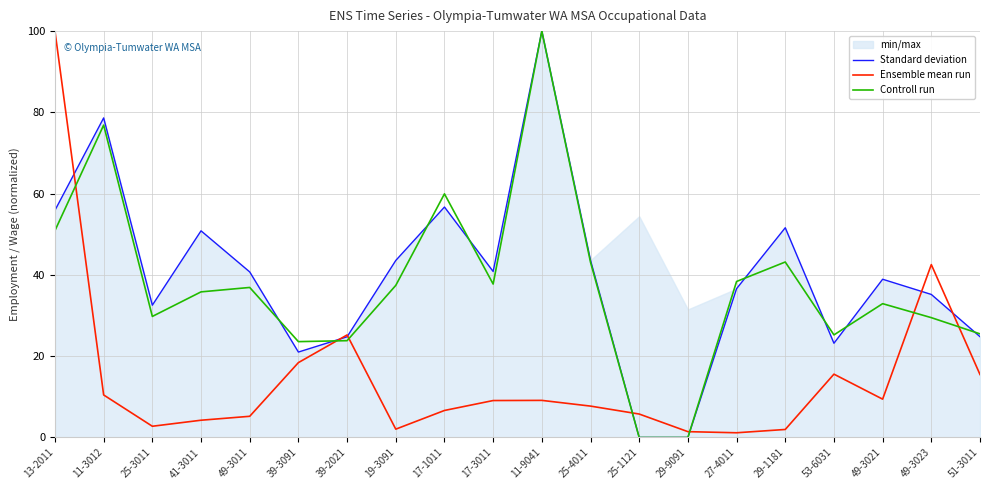

What is the difference between the Controll run values at 27-4011 and 13-2011?

12.5